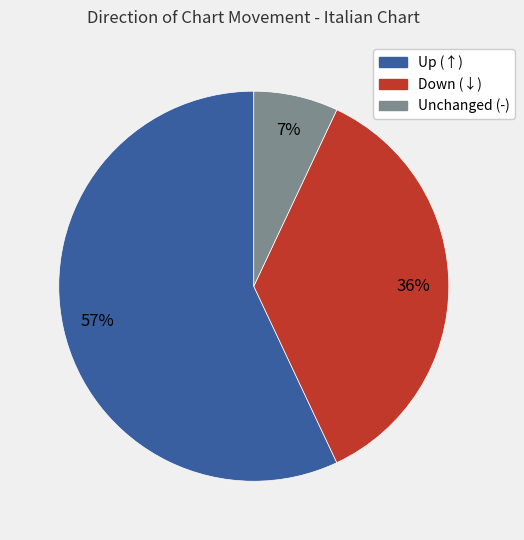

To the nearest percent, what is the difference between the largest and smallest slice percentages?

50%